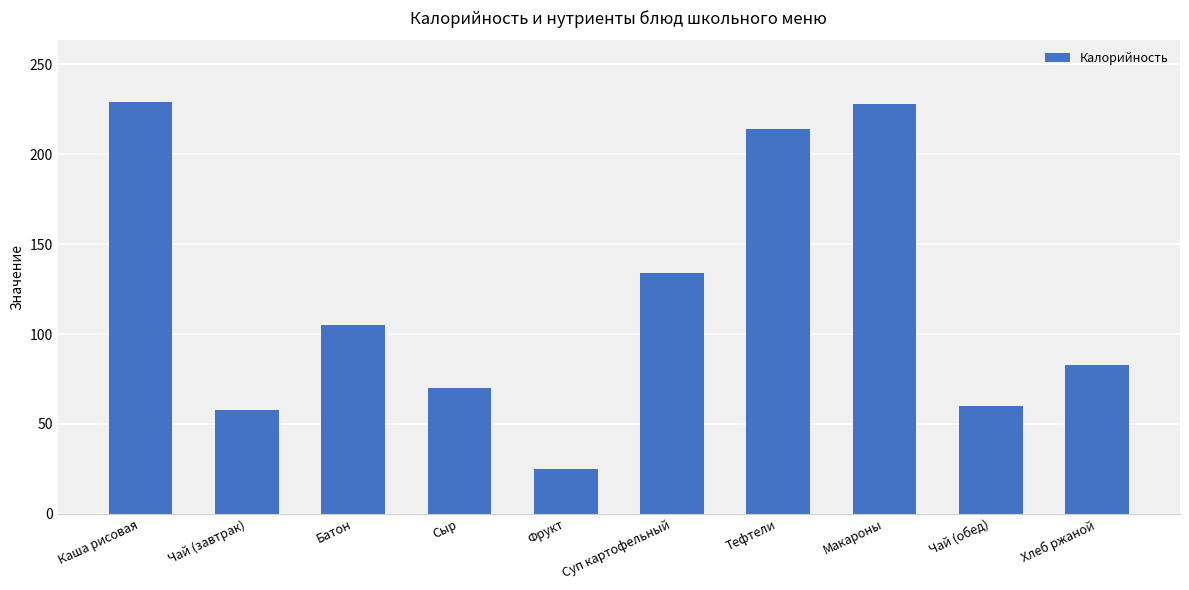

The chart shows a value of 83 at Хлеб ржаной. True or false?

True